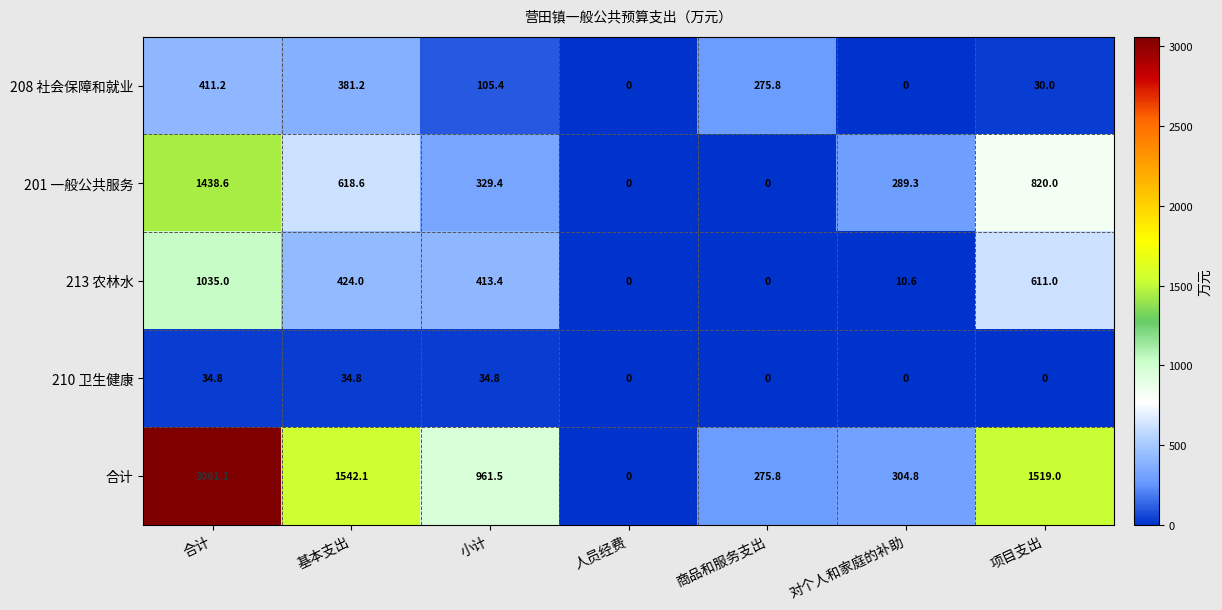

Rank the series by their maximum value, from lowest to highest.

210 卫生健康, 208 社会保障和就业, 213 农林水, 201 一般公共服务, 合计